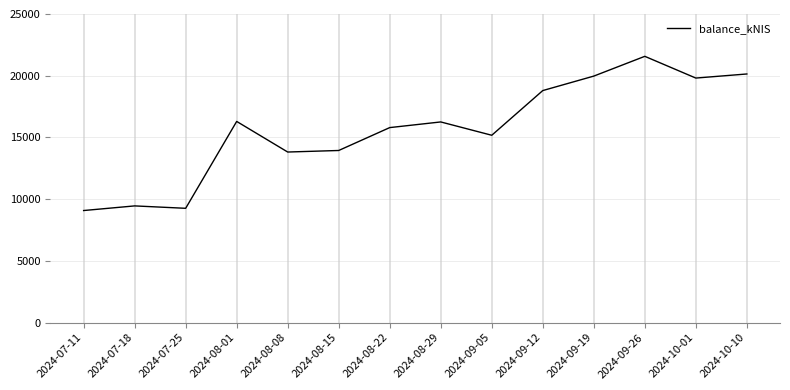

What is the minimum value shown in the chart?

9076.0